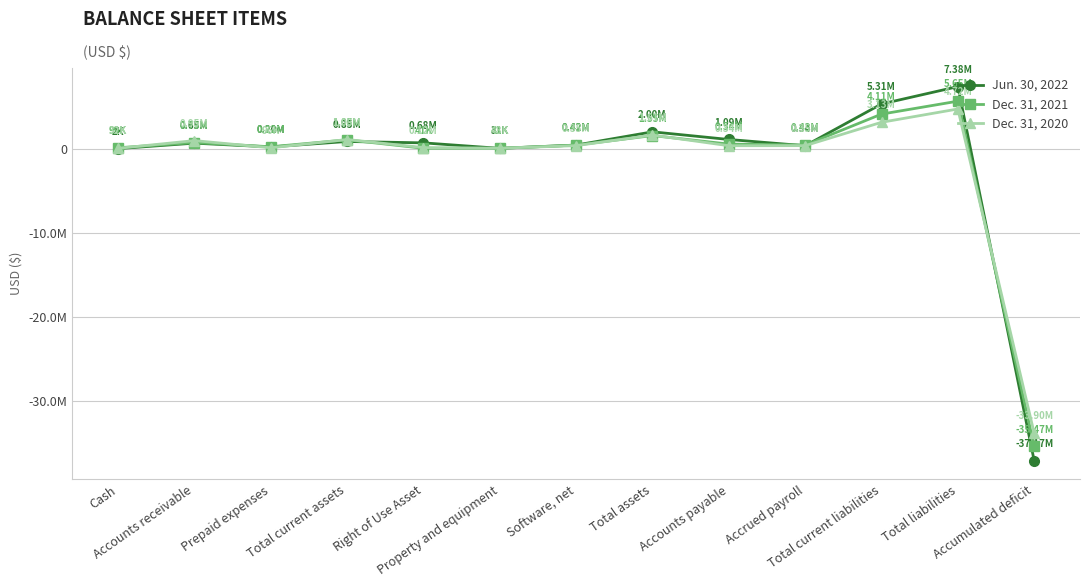

Does the chart have visible grid lines?

Yes